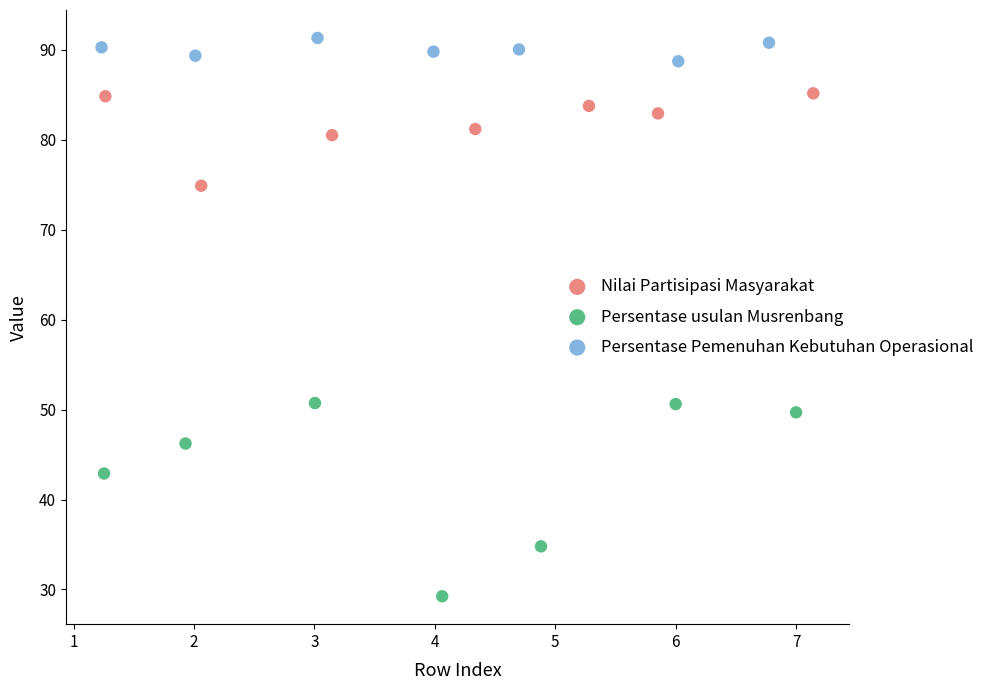

Which series has the widest spread of Y values?

Persentase usulan Musrenbang